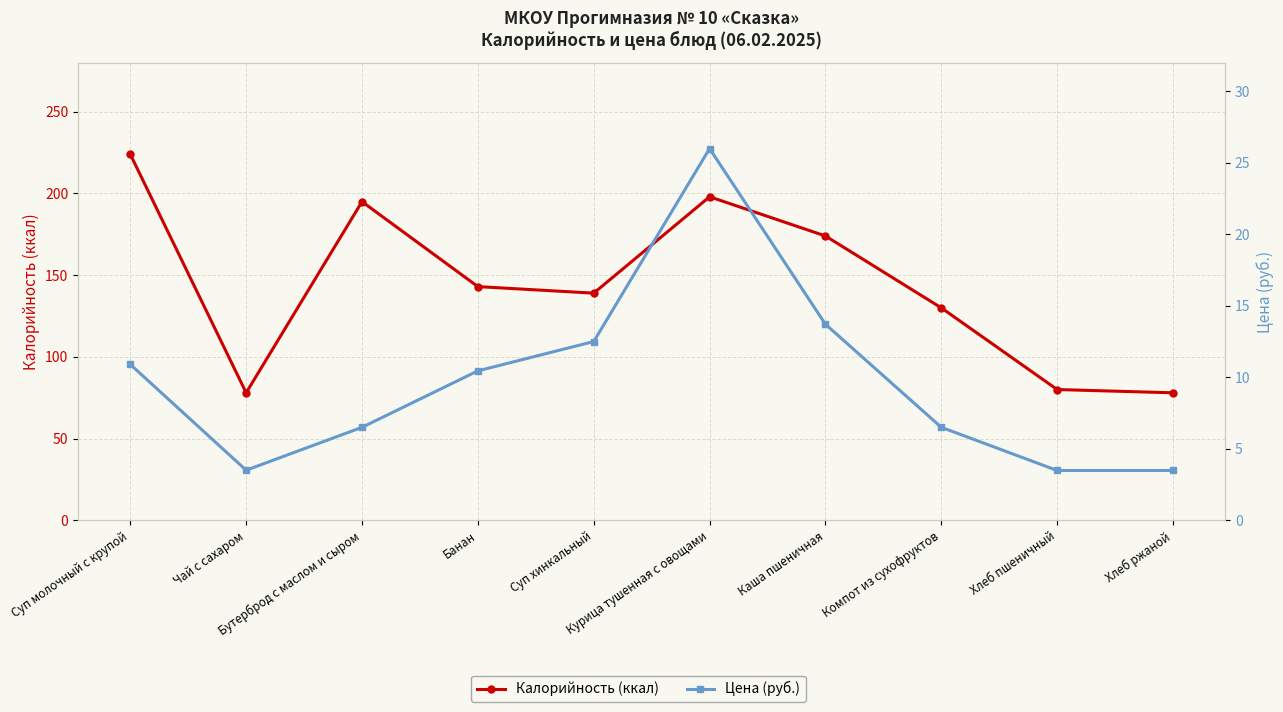

How many categories are shown in the chart?

10